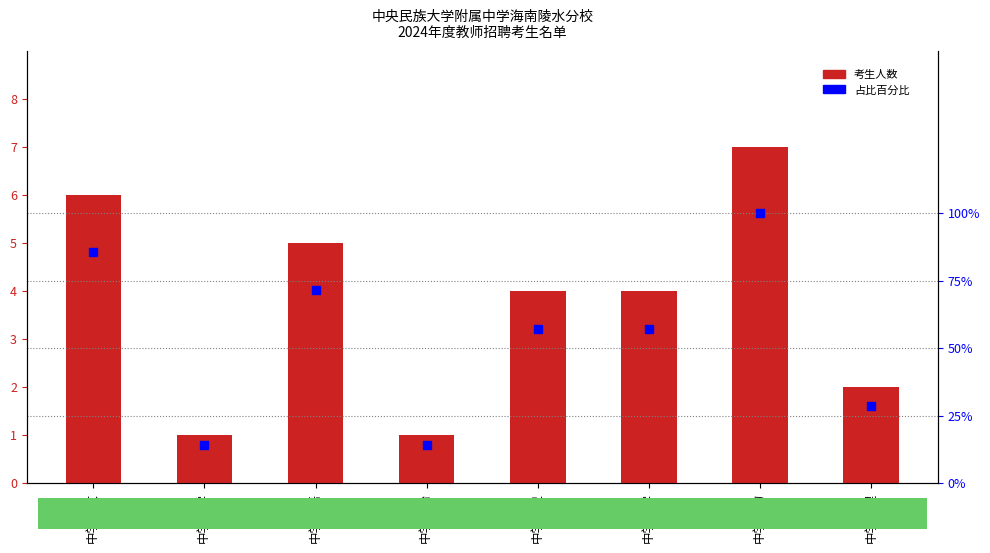

Is the value of 占比百分比 at 中学生物 greater than the value of 考生人数 at 中学语文?

Yes